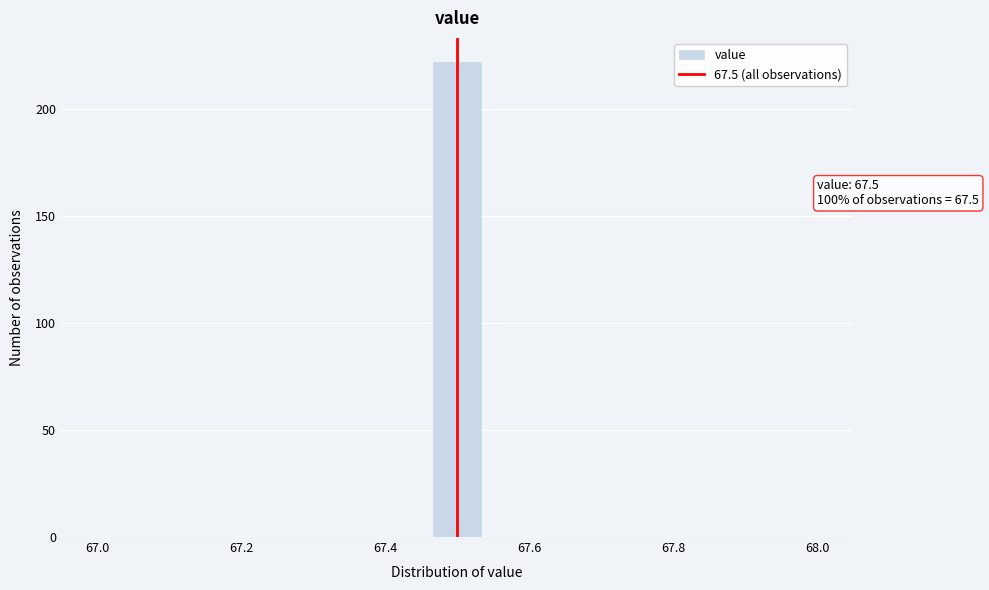

Read against the x-axis, roughly where is the centre of the tallest bar?

67.50